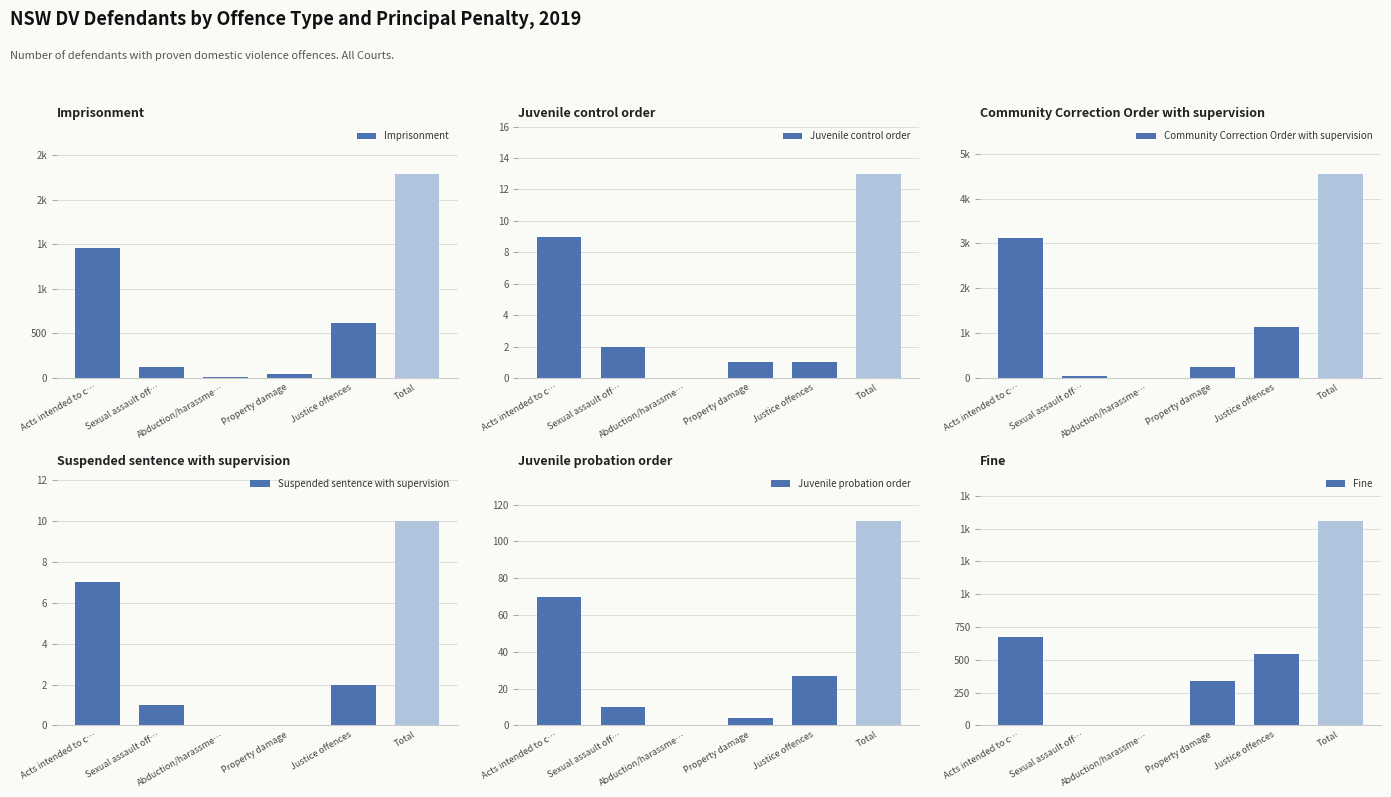

Which series has the largest total across all categories?

Community Correction Order with supervision